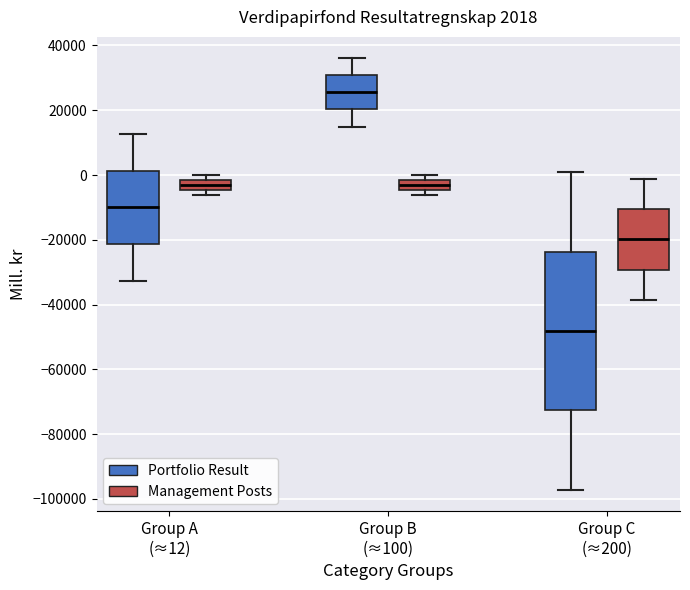

Which box's median line is the lowest?

Group C (≈200) (Portfolio Result)